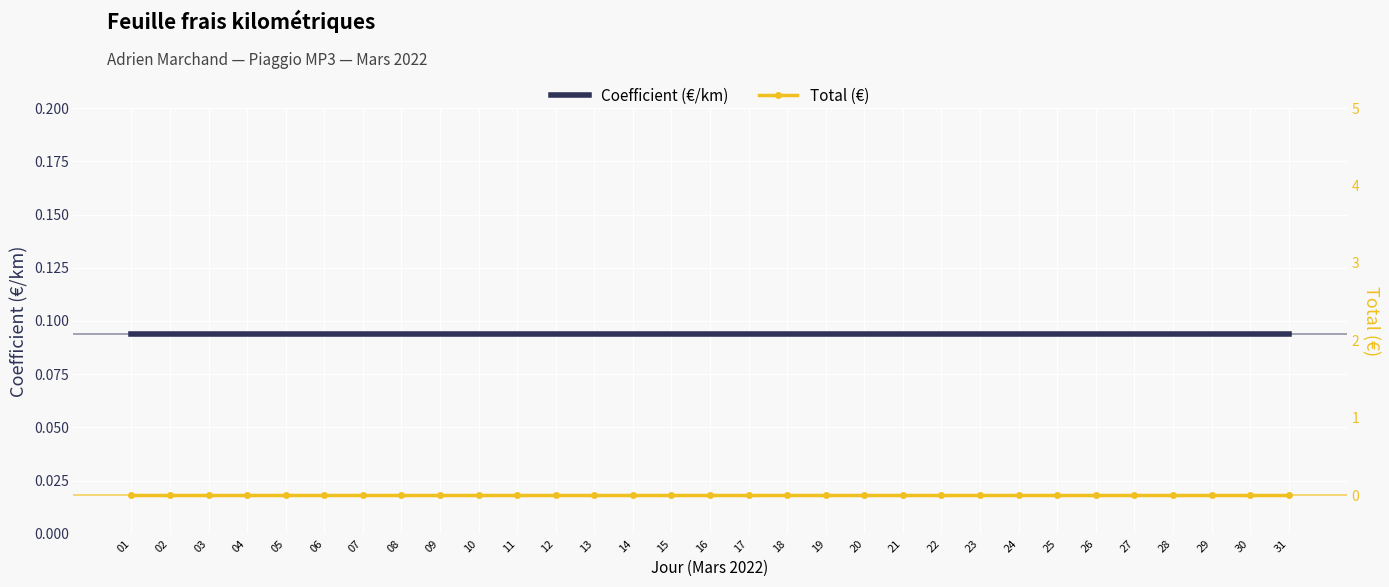

What is the average value of the Coefficient (€/km) series?

0.1